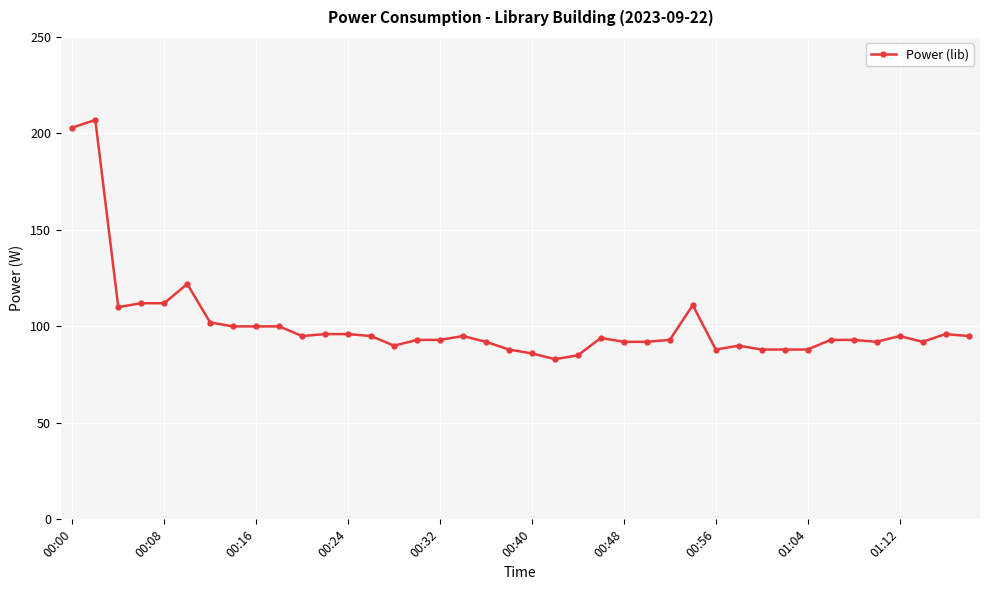

How many categories are shown in the chart?

40